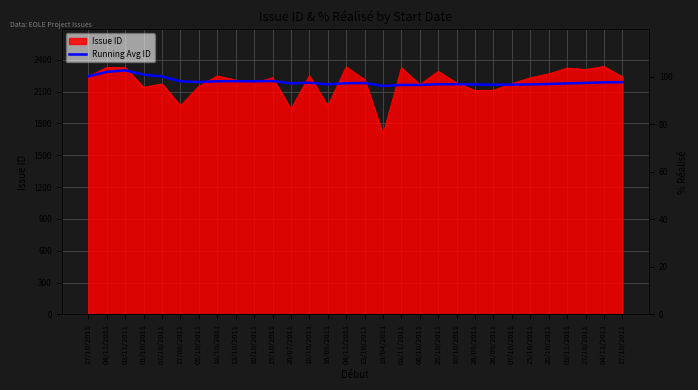

What is the maximum value shown in the chart?

2299.0